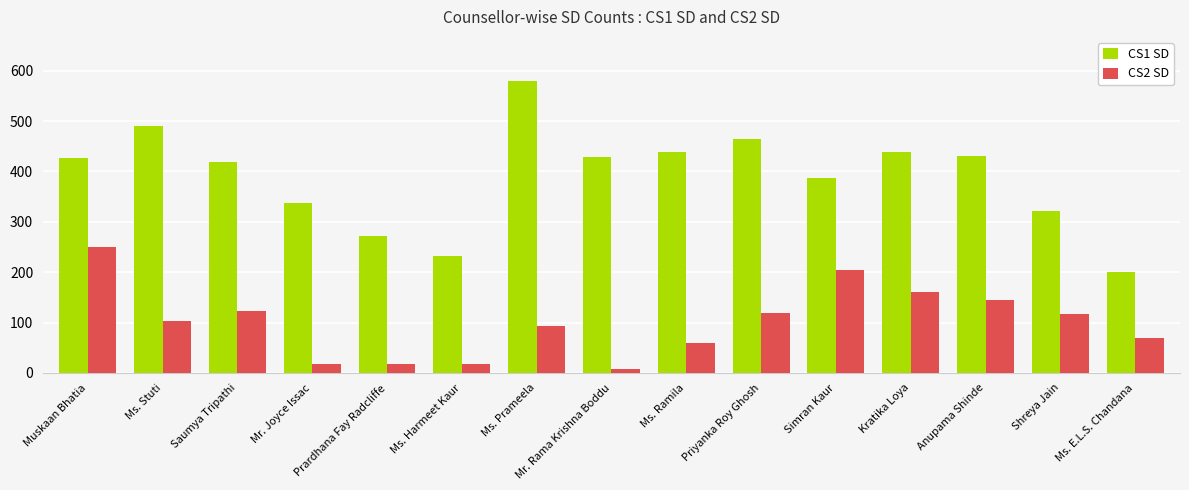

What is the difference between the maximum and second lowest values in the CS2 SD series?

233